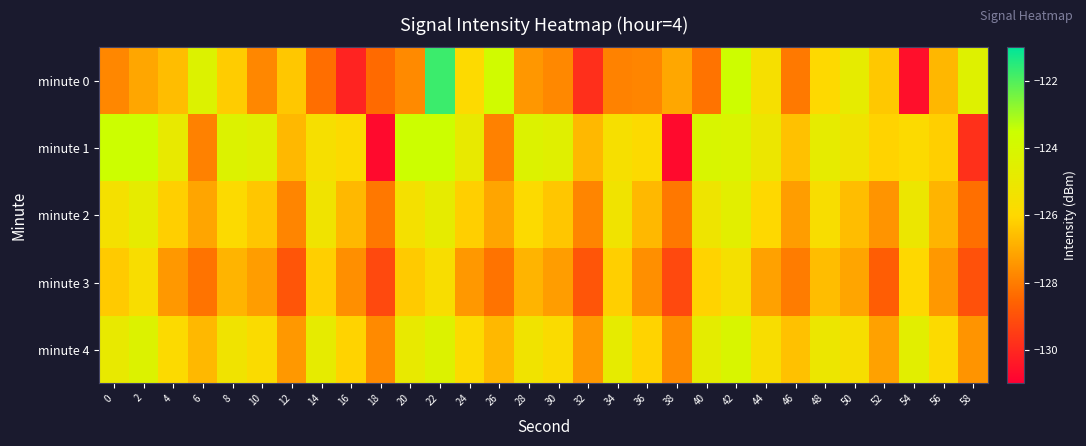

What is the smallest value displayed?

-130.7